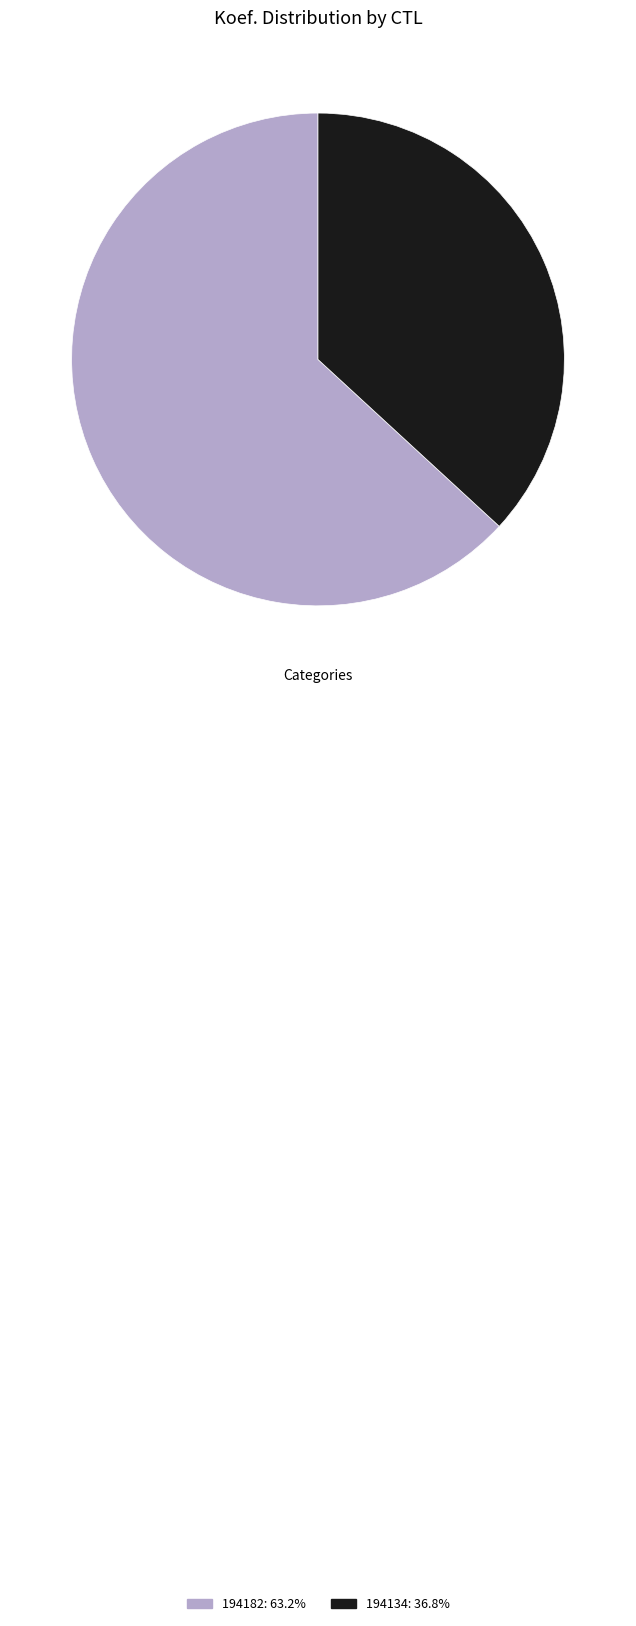

Do 194134 and 194182 together represent more than half of the pie?

Yes